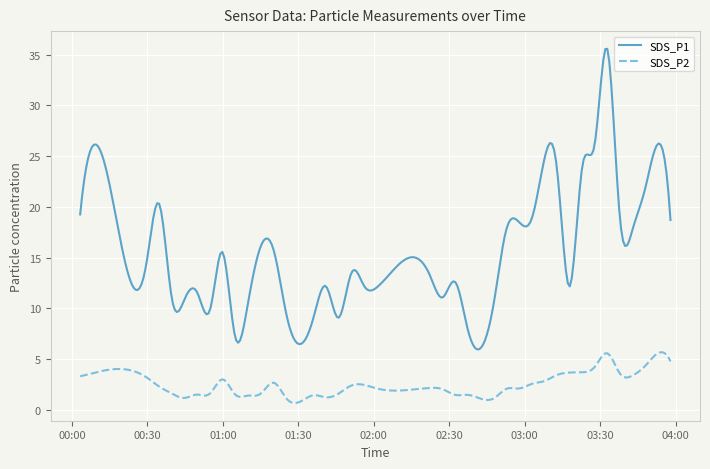

What is the difference between the maximum and minimum values in the SDS_P2 series?

5.0